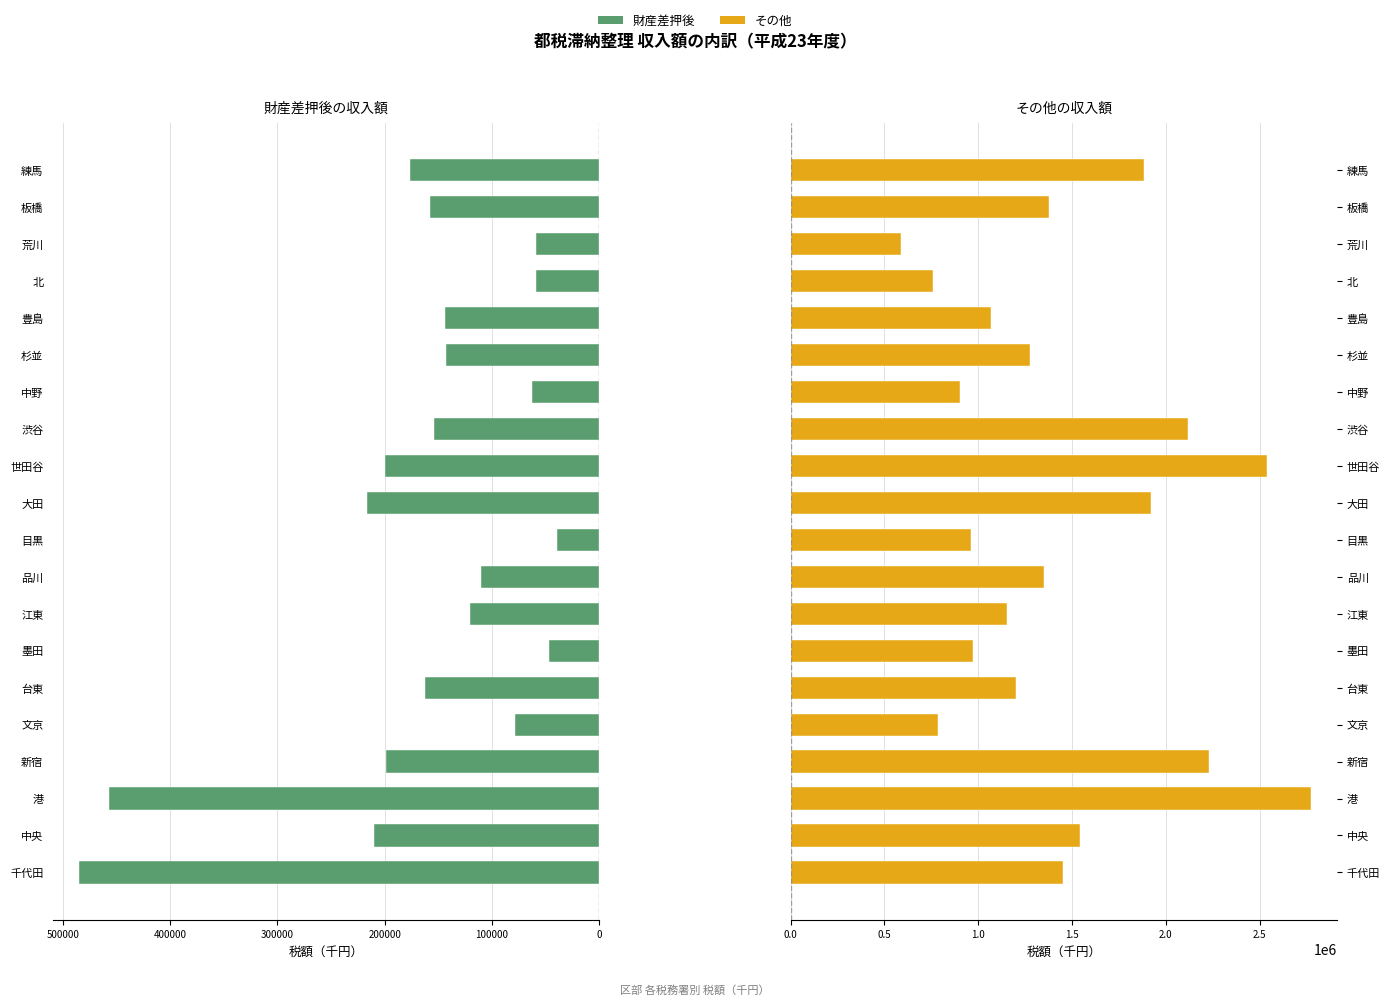

What is the spread (max minus min) of values at 300000?

2032086